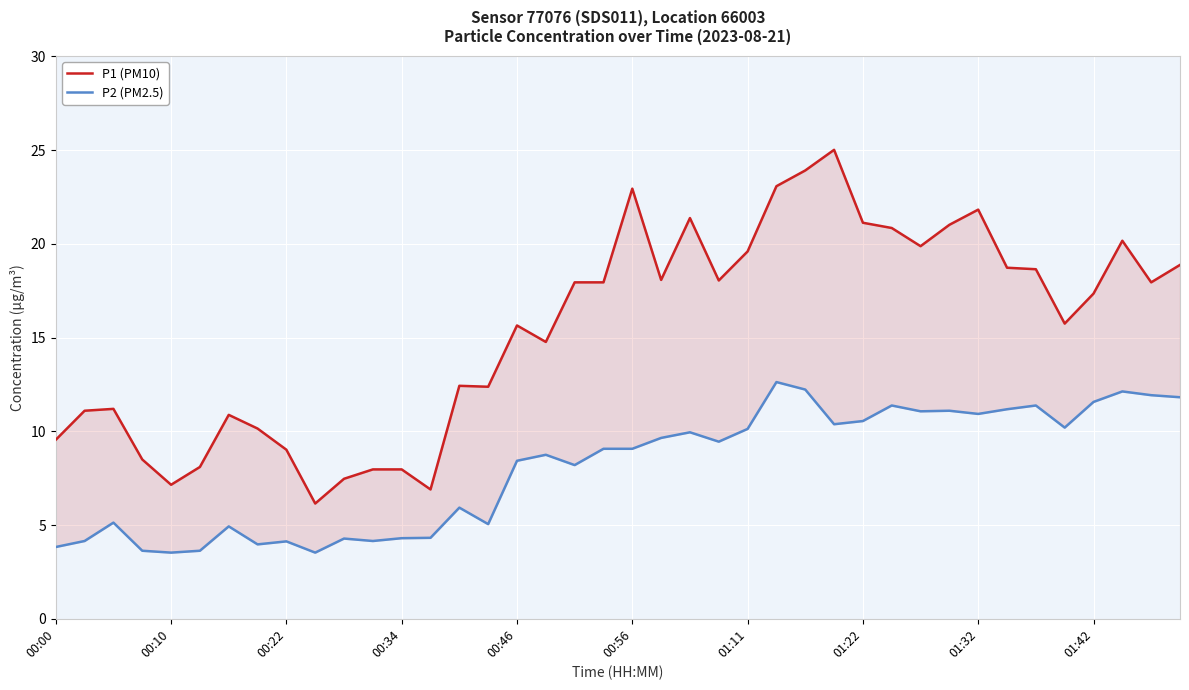

Rank the series by their maximum value, from lowest to highest.

P2 (PM2.5), P1 (PM10)